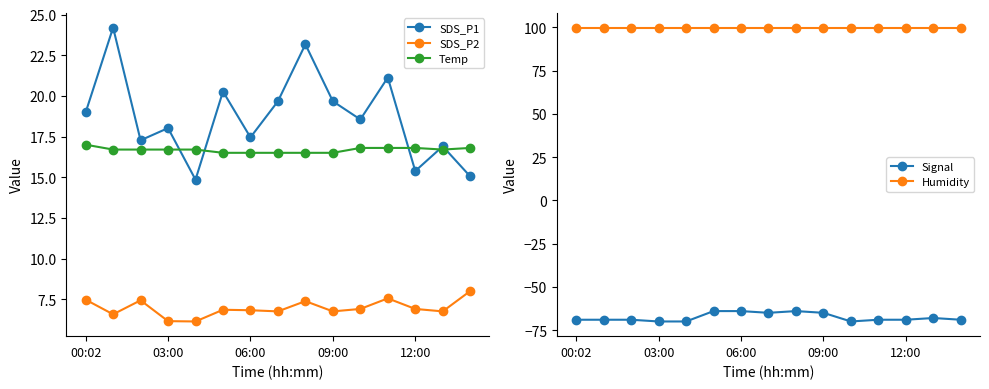

Reading left to right, transcribe all the data shown in this chart.

SDS_P1: 19.0	24.2	17.3	18.0	14.8	20.3	17.4	19.7	23.2	19.7	18.6	21.1	15.4	16.9	15.1
SDS_P2: 7.5	6.6	7.4	6.2	6.1	6.8	6.8	6.8	7.4	6.8	6.9	7.5	6.9	6.8	8.0
Temp: 17.0	16.7	16.7	16.7	16.7	16.5	16.5	16.5	16.5	16.5	16.8	16.8	16.8	16.7	16.8
Signal: -69.0	-69.0	-69.0	-70.0	-70.0	-64.0	-64.0	-65.0	-64.0	-65.0	-70.0	-69.0	-69.0	-68.0	-69.0
Humidity: 99.9	99.9	99.9	99.9	99.9	99.9	99.9	99.9	99.9	99.9	99.9	99.9	99.9	99.9	99.9